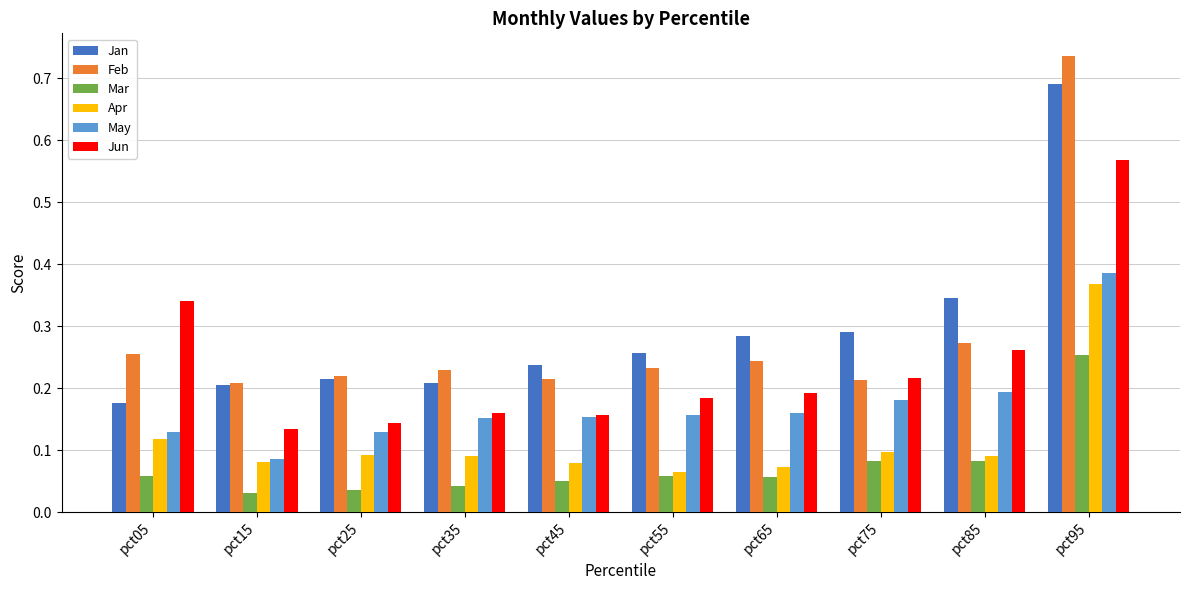

What is the difference between the maximum and second lowest values in the Feb series?

0.5